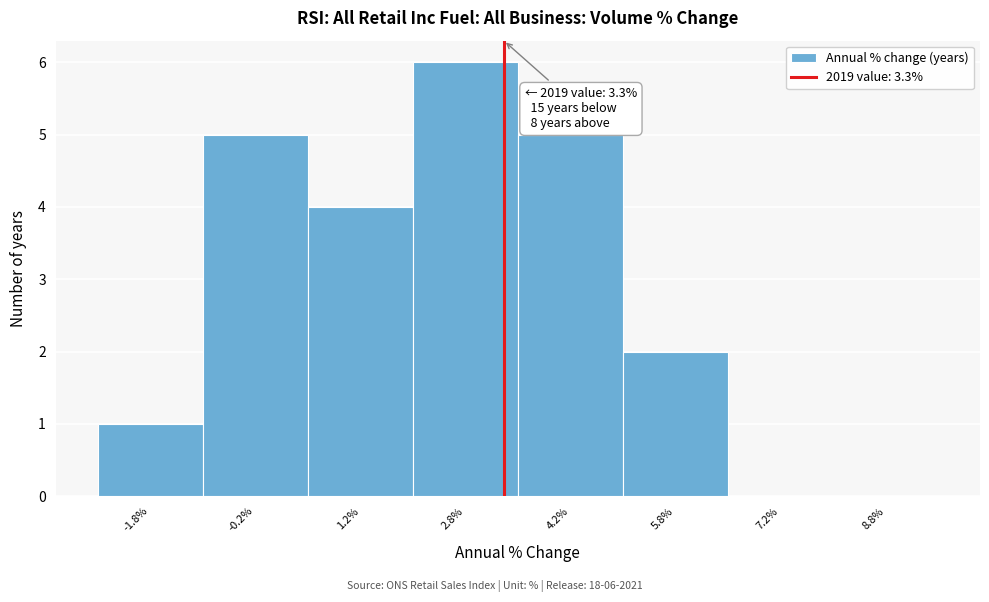

Over which range of the x-axis is the bar tallest?

2.0 to 3.5